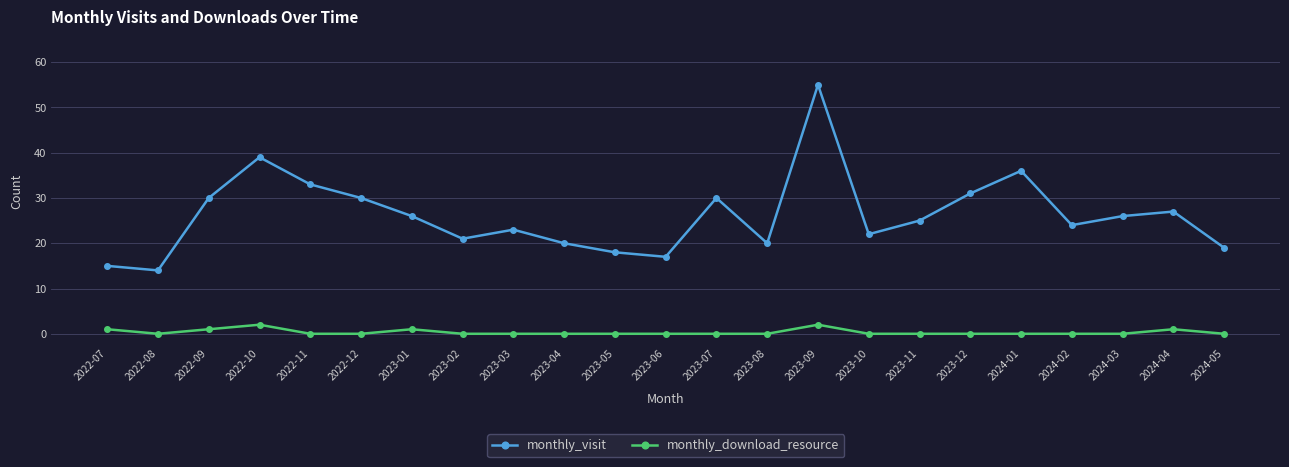

Does the chart display data point markers on the line(s)?

Yes